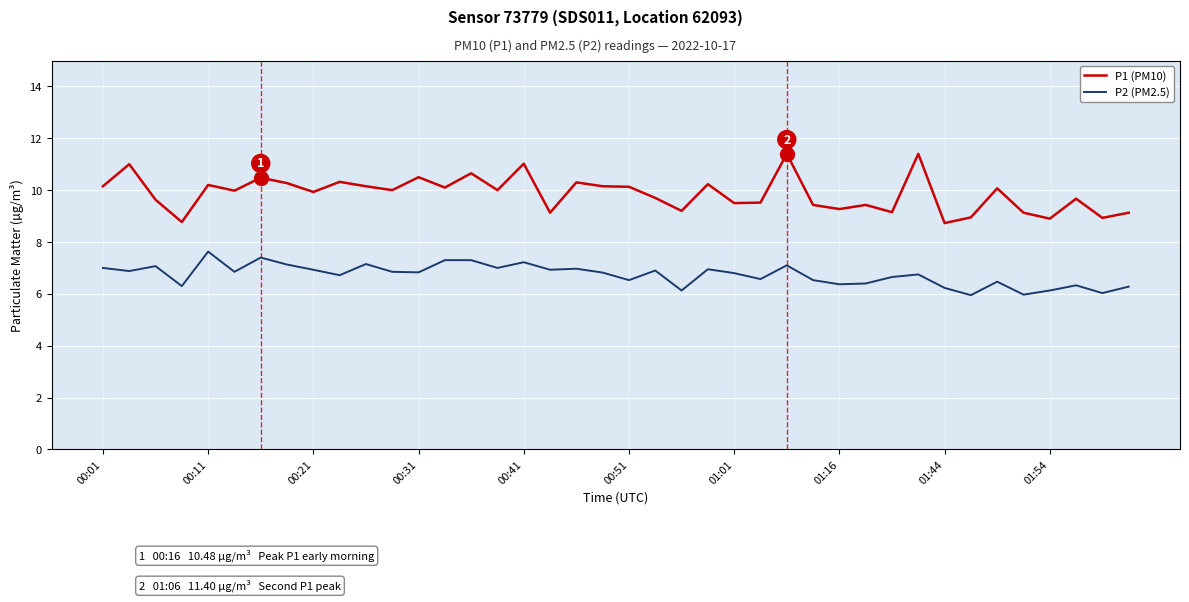

List the series in order of their overall mean, highest first.

P1 (PM10), P2 (PM2.5)